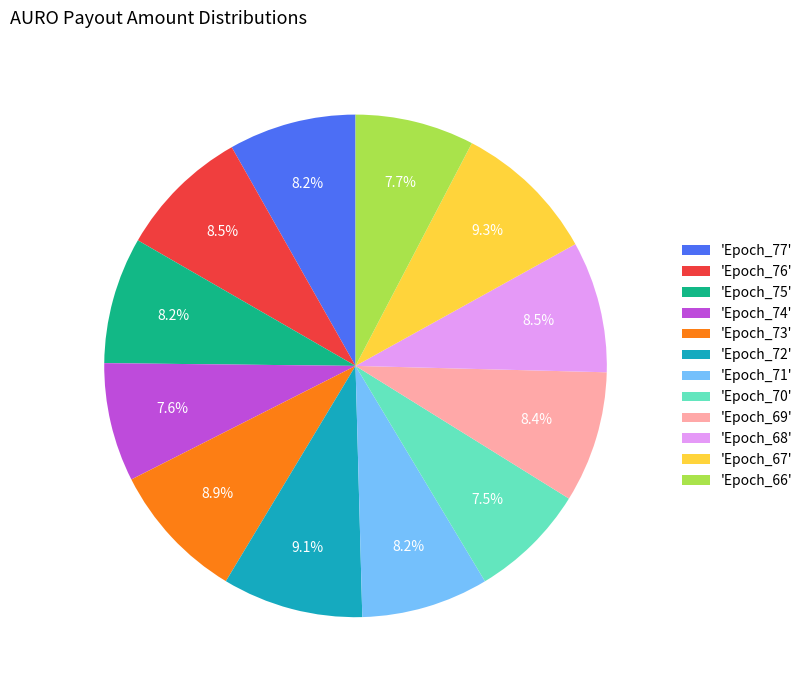

Does any single category account for the majority?

No